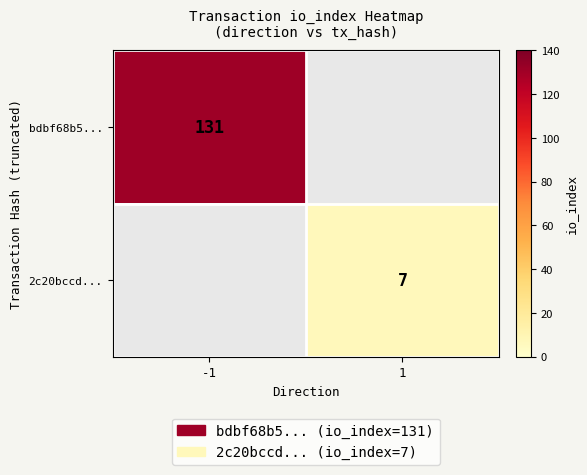

True or false: 2c20bccd... has a value of 12.2 at 1.

False